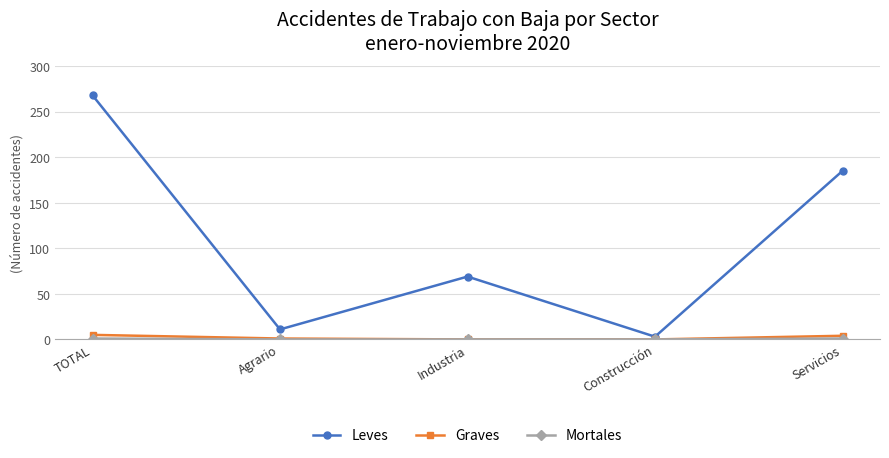

The value of Leves at Industria is 69. True or false?

True